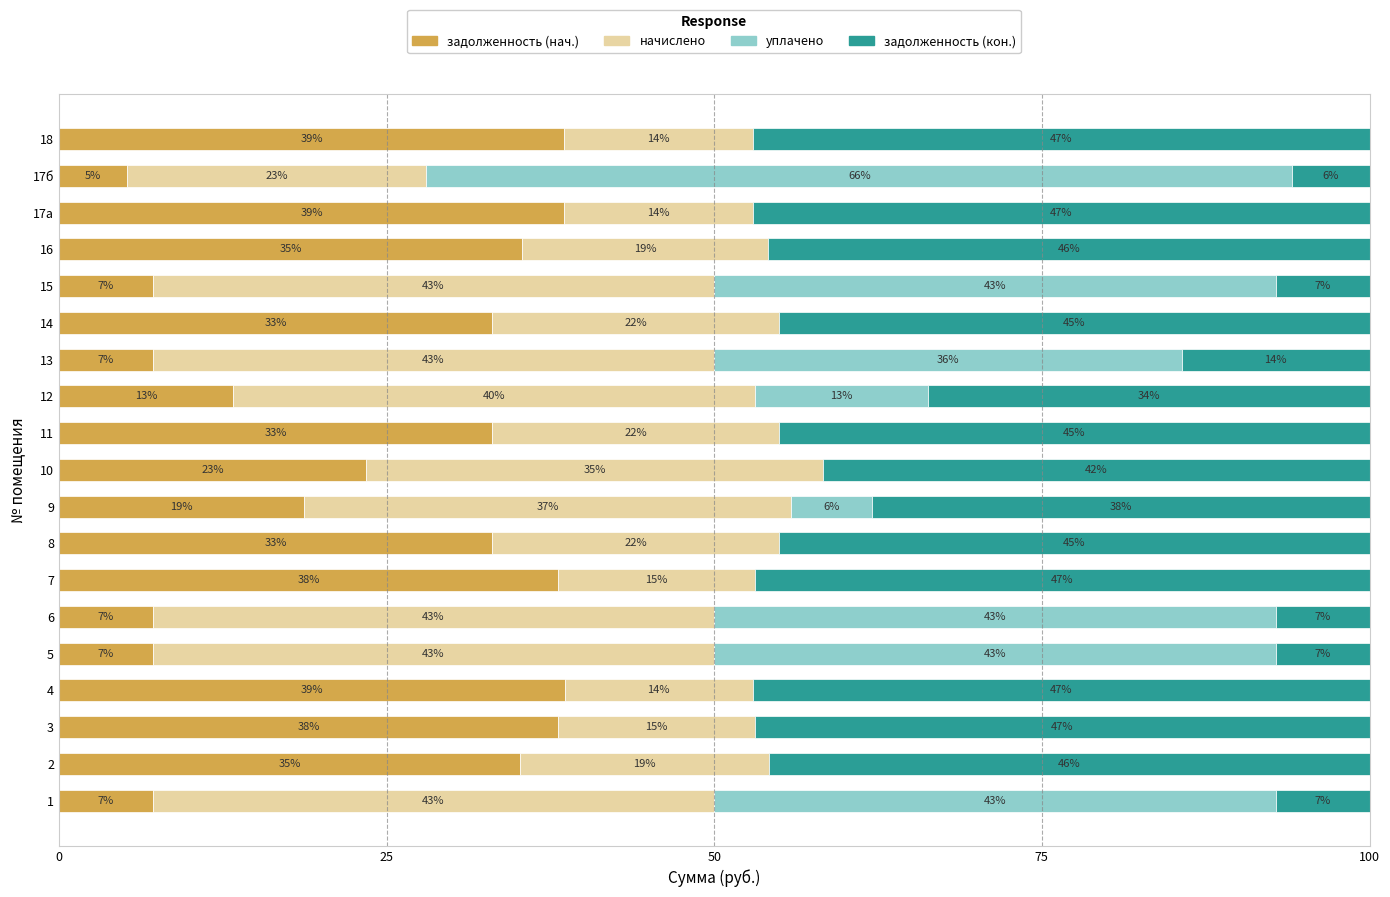

What is the total value across all series at 8?

100.0